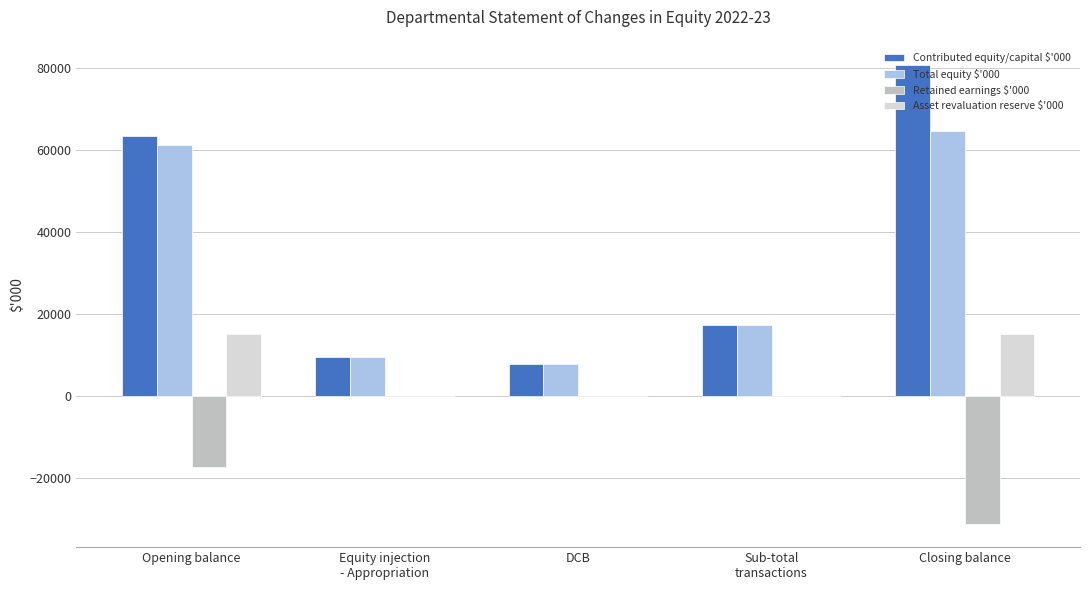

Which category has the highest value across all series?

Closing balance